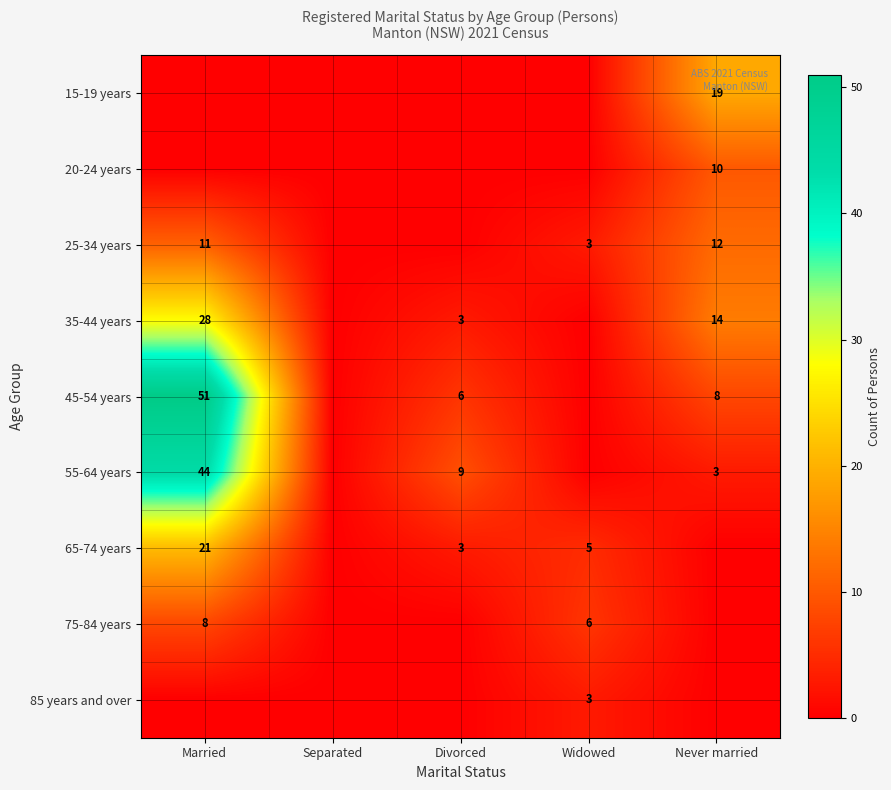

Is it true that 75-84 years equals 2 at Widowed?

False